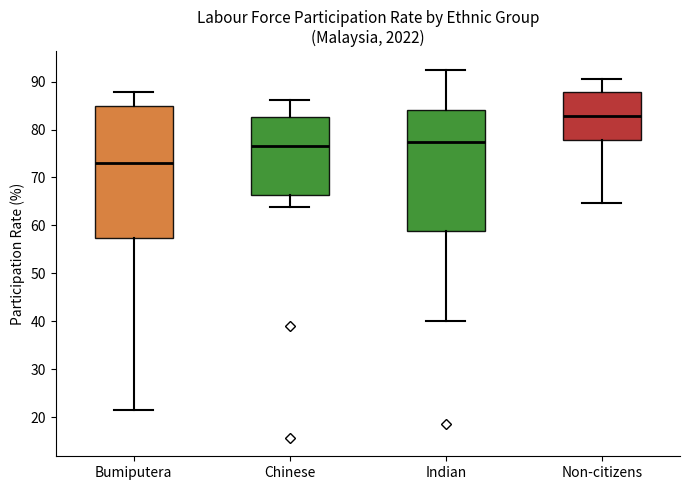

Reading left to right, transcribe this box plot: for each box, give where its median line is, the range the box spans, and where its two whiskers end, as read against the y-axis. The values are not printed on the chart, so give them approximately, as read against the axis.

Bumiputera: median 73, box 57 to 85, whiskers 22 to 88
Chinese: median 77, box 66 to 83, whiskers 64 to 86
Indian: median 78, box 59 to 84, whiskers 40 to 93
Non-citizens: median 83, box 78 to 88, whiskers 65 to 91